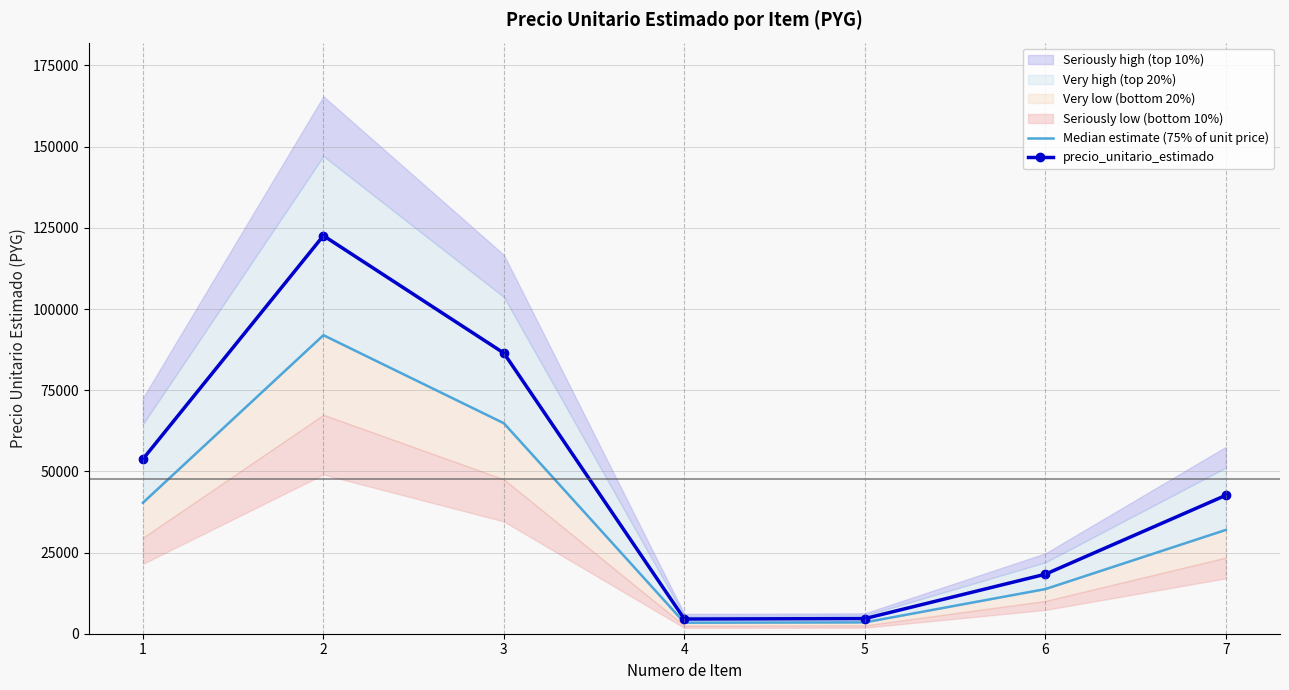

True or false: precio_unitario_estimado has a value of 13550.6 at 7.

False